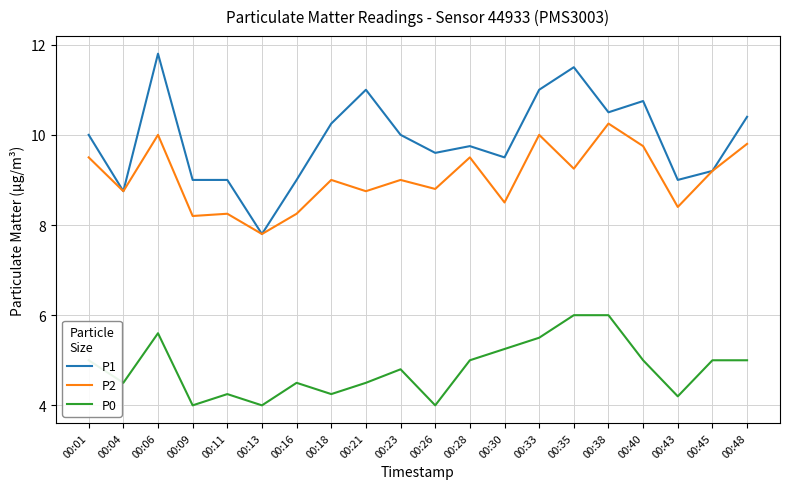

True or false: P2 has a value of 4.6 at 00:48.

False